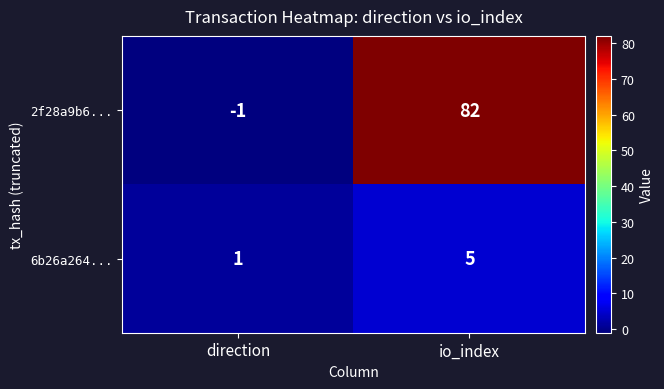

Between direction and io_index, which series saw the biggest shift?

2f28a9b6...